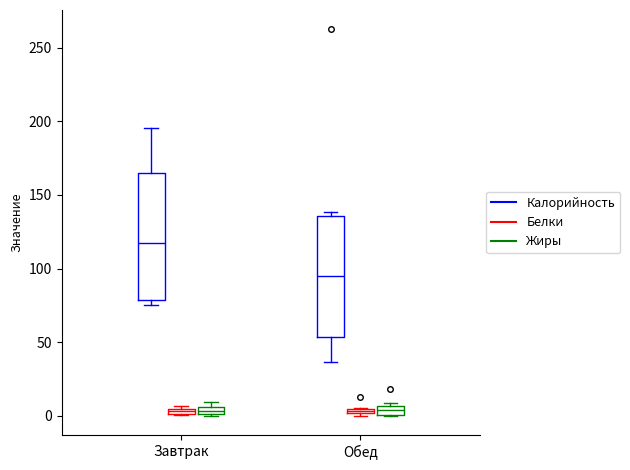

Where does the median line of the box for Обед (Калорийность) sit on the y-axis? The values are not printed on the chart, so give them approximately, as read against the axis.

95